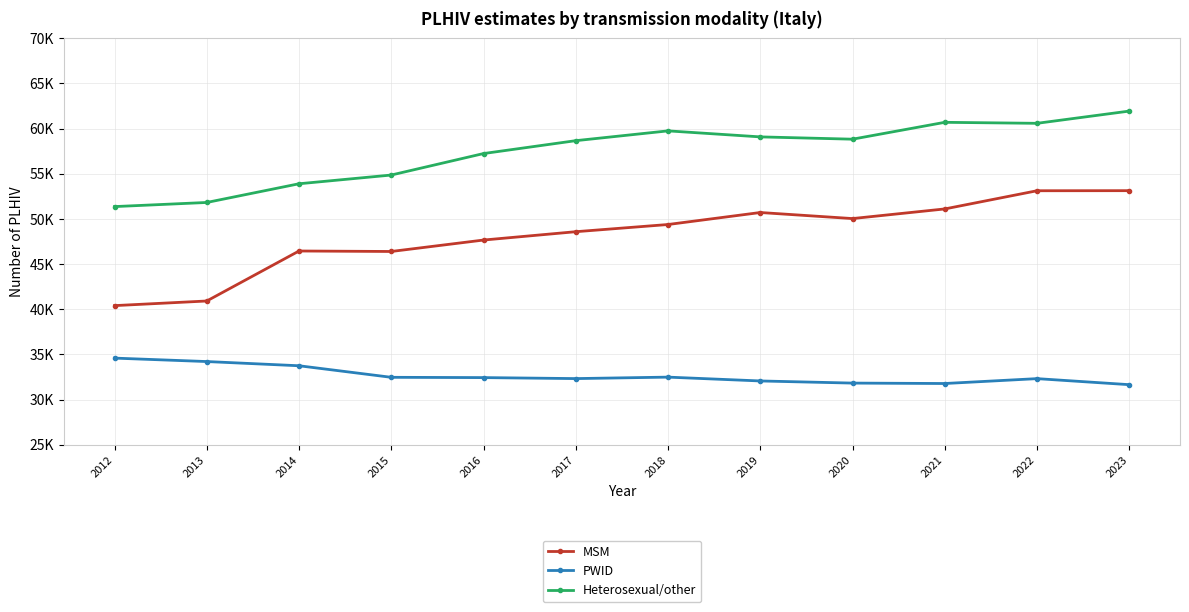

Does the chart have visible grid lines?

Yes